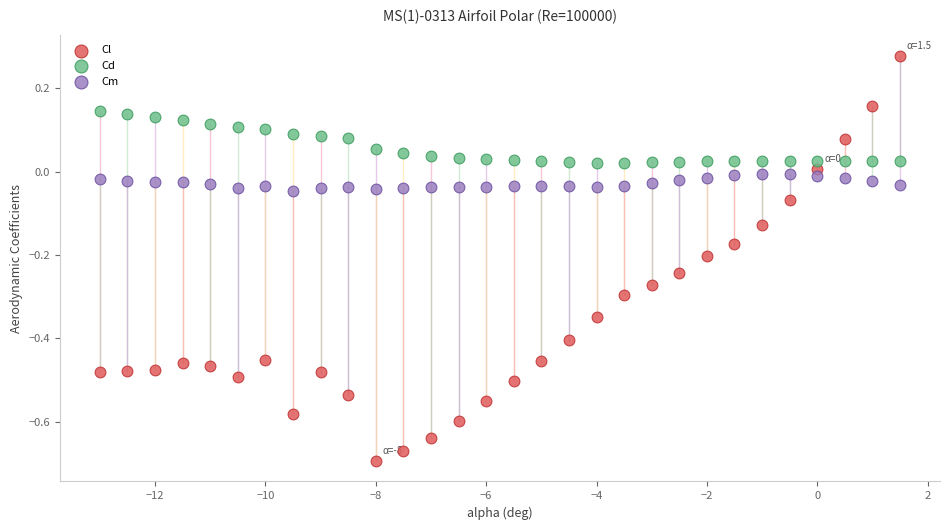

Which series reaches the minimum Y coordinate?

Cl